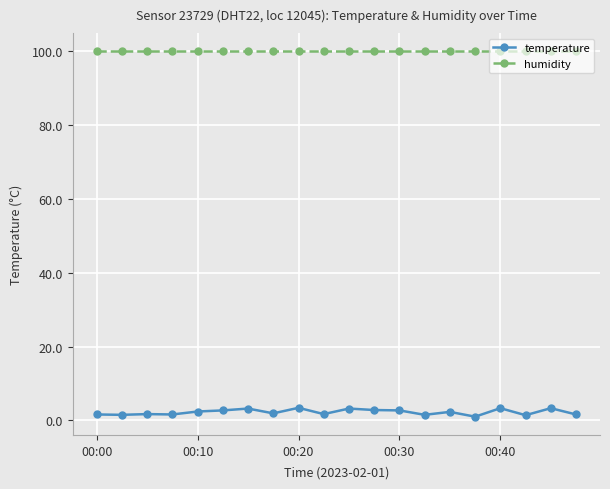

Rank the series by their maximum value, from lowest to highest.

temperature, humidity